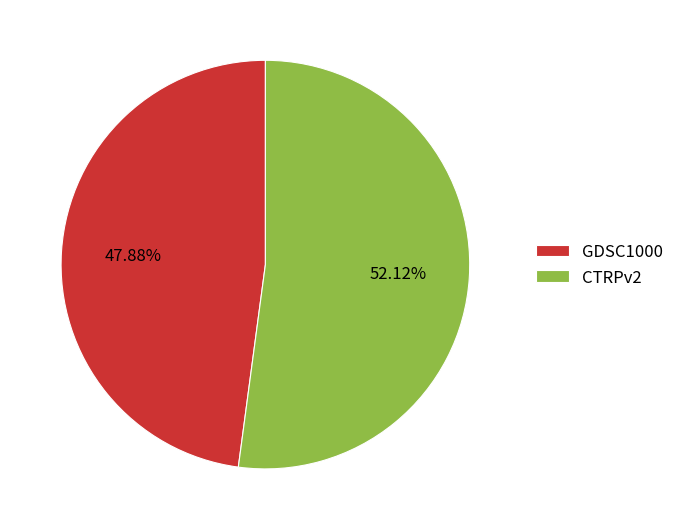

Which has a higher value, GDSC1000 or CTRPv2?

CTRPv2